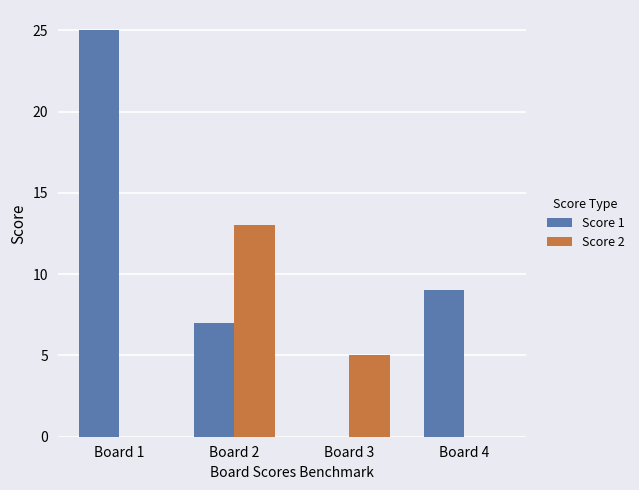

True or false: Score 1 has a value of 7 at Board 2.

True